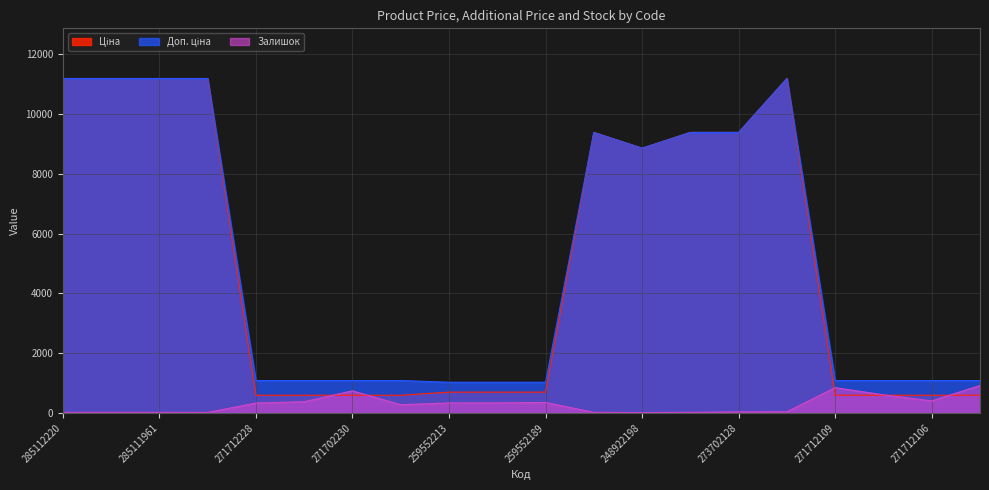

What is the value of the Доп. ціна point at the 3rd from the left?

11188.2